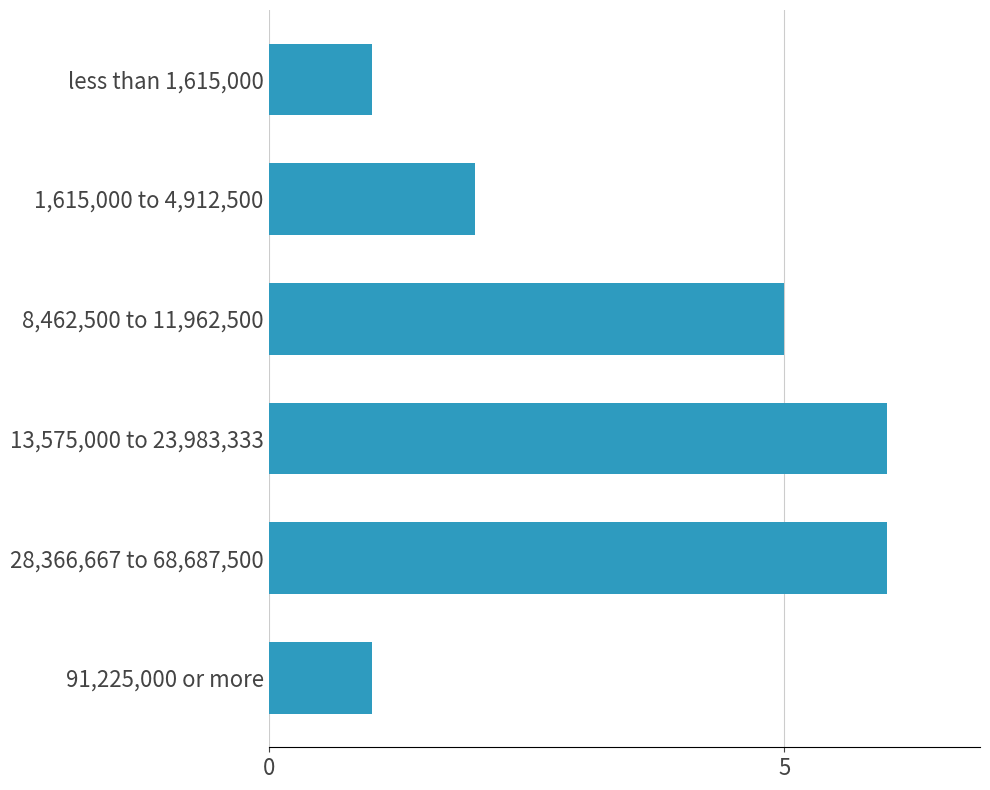

What is the difference between the maximum and minimum values?

5